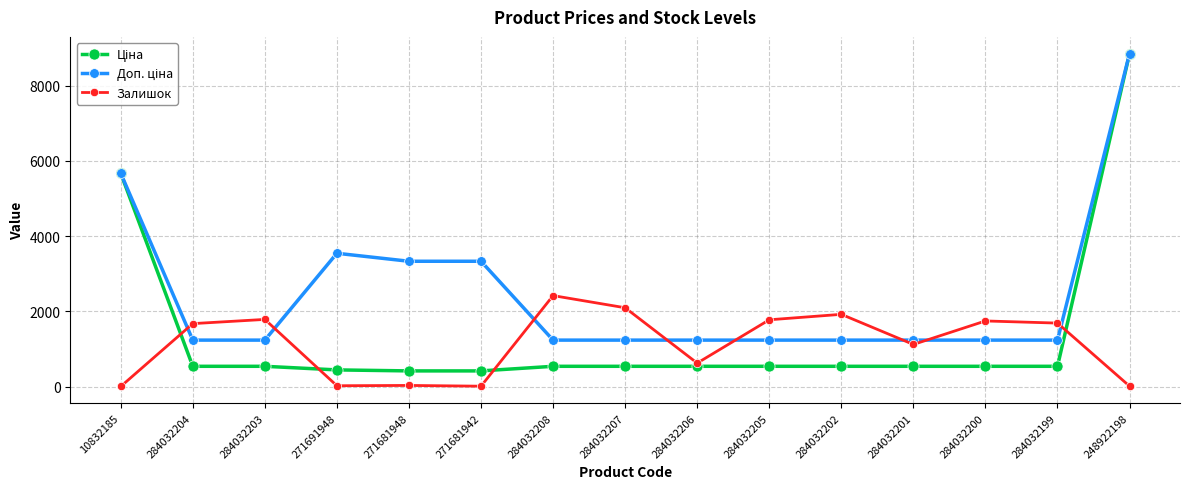

Is it true that Залишок equals 1120.0 at 284032201?

True